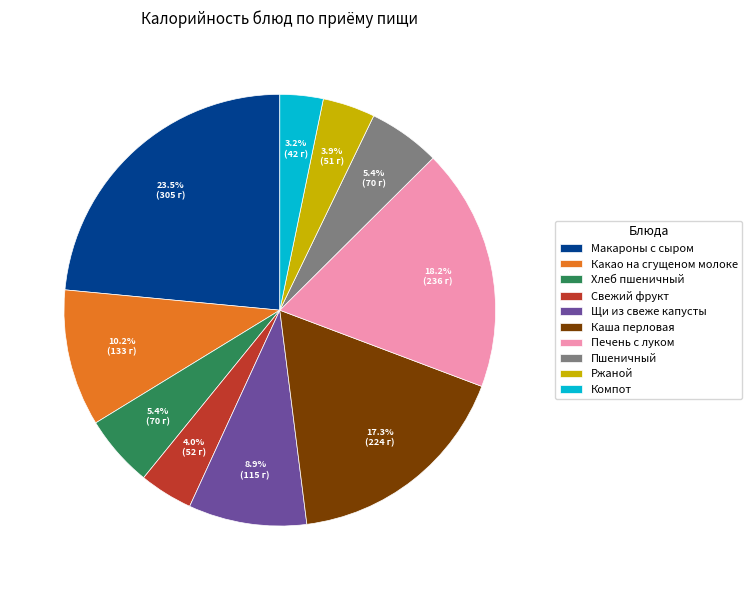

Combined, what portion of the pie is Компот and Свежий фрукт?

7.2%